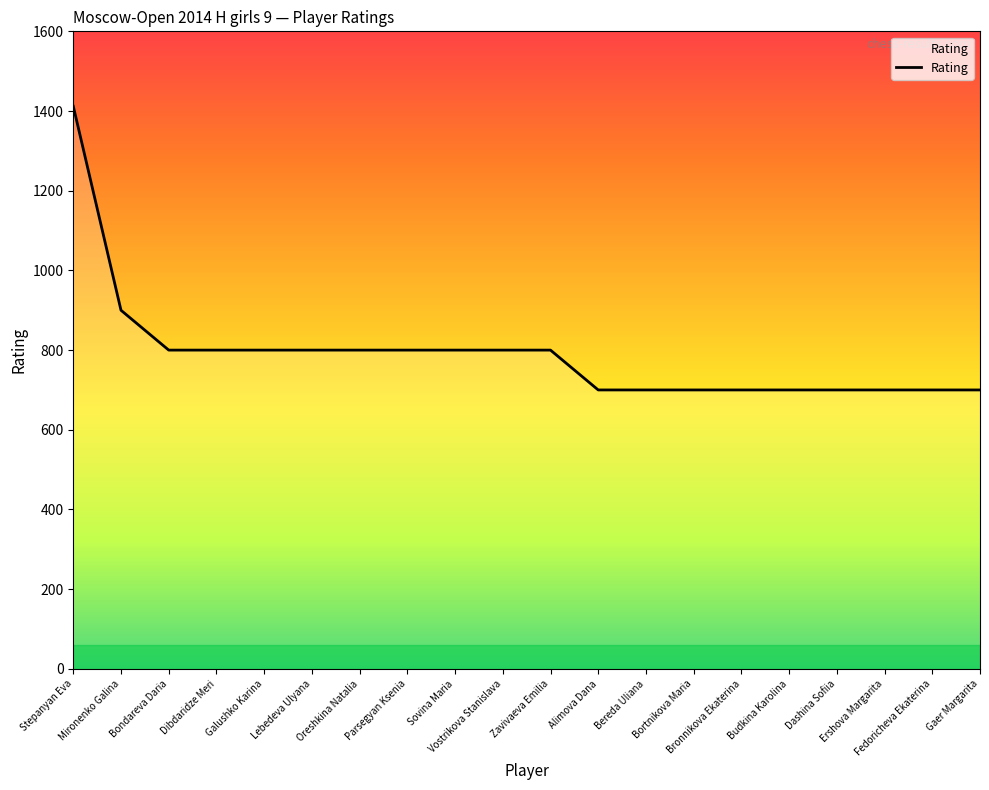

What is the smallest value displayed?

700